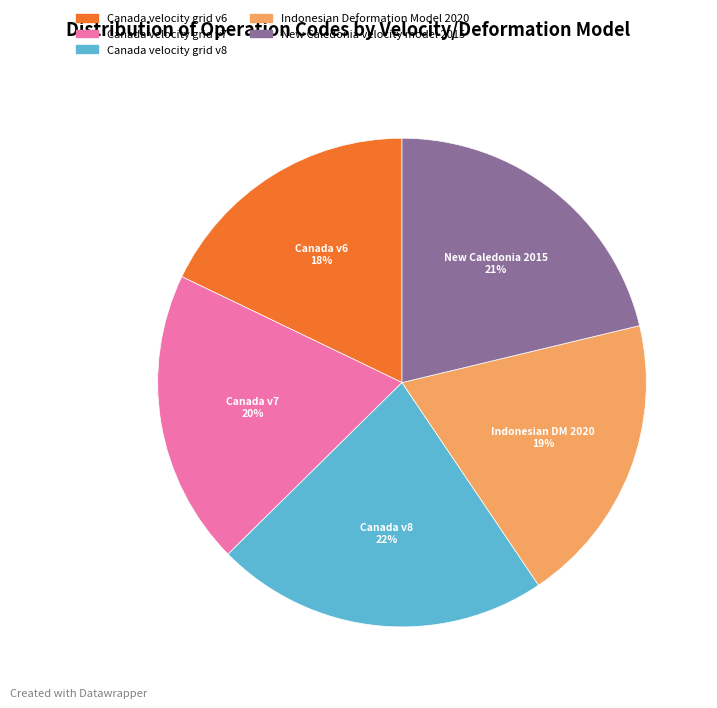

Is Canada velocity grid v7 the majority of the pie?

No